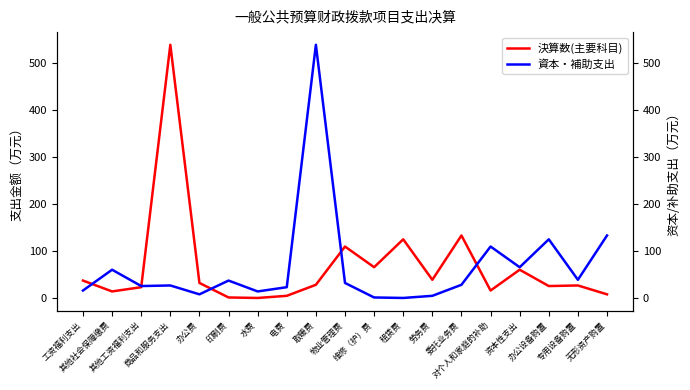

The value of 決算数(主要科目) at 办公费 is 32.1. True or false?

True